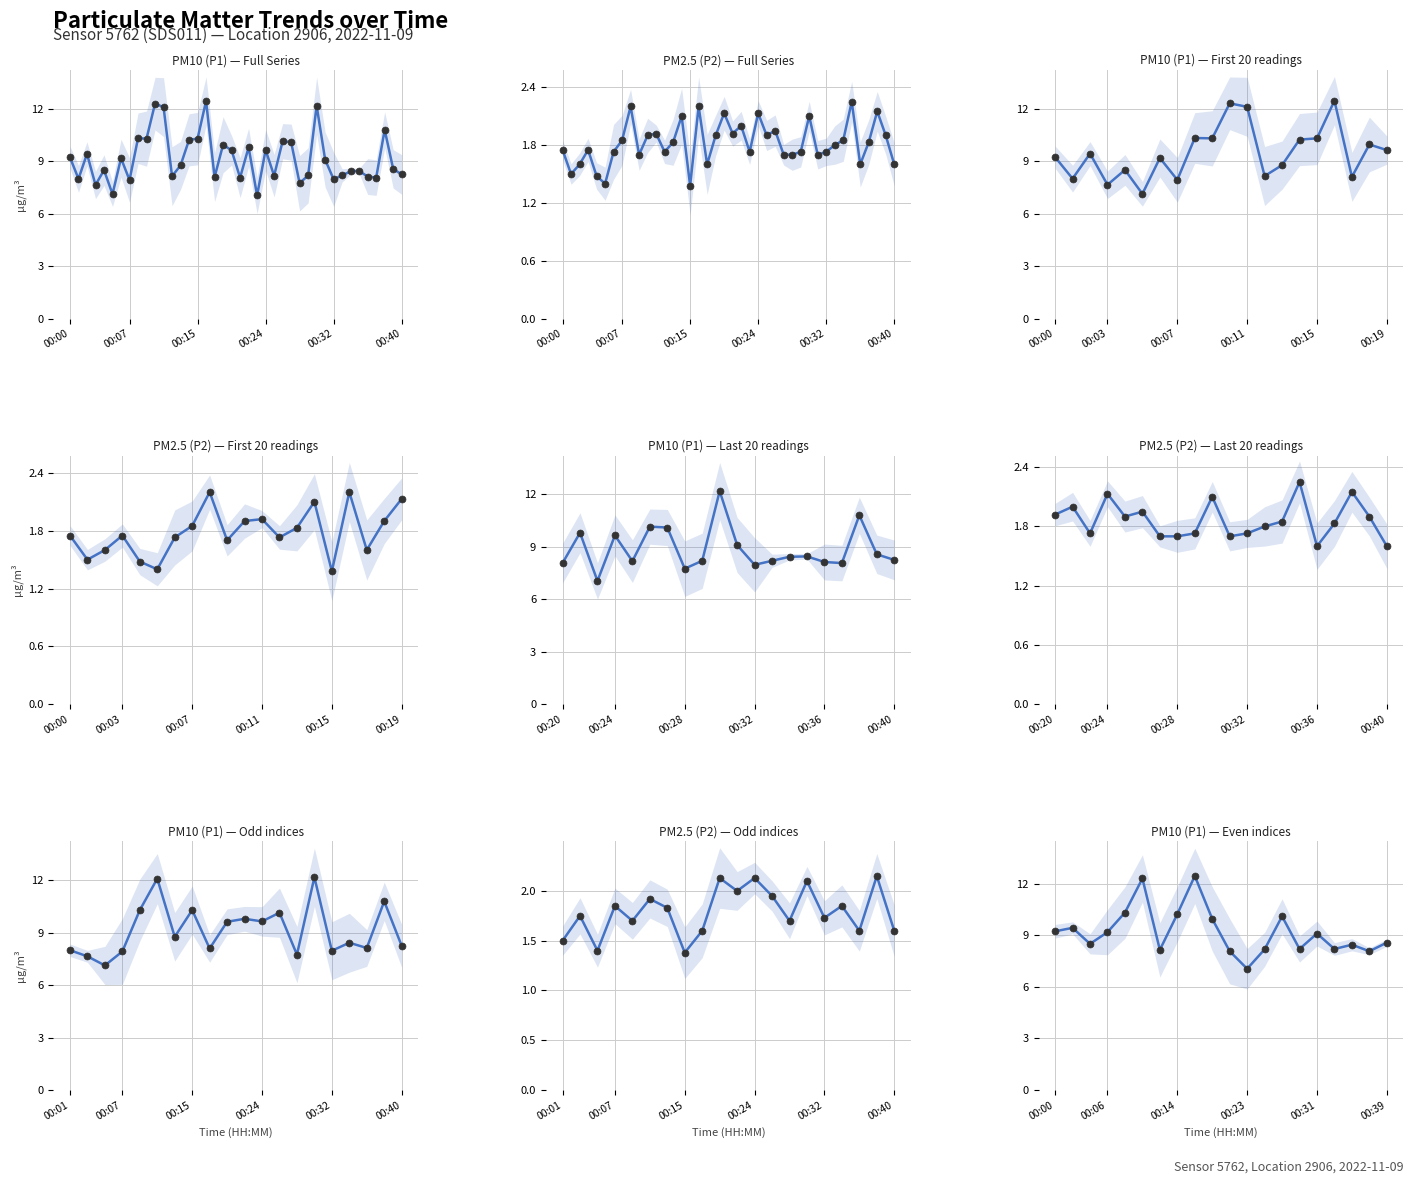

True or false: P1 and P2 cross at least once.

False